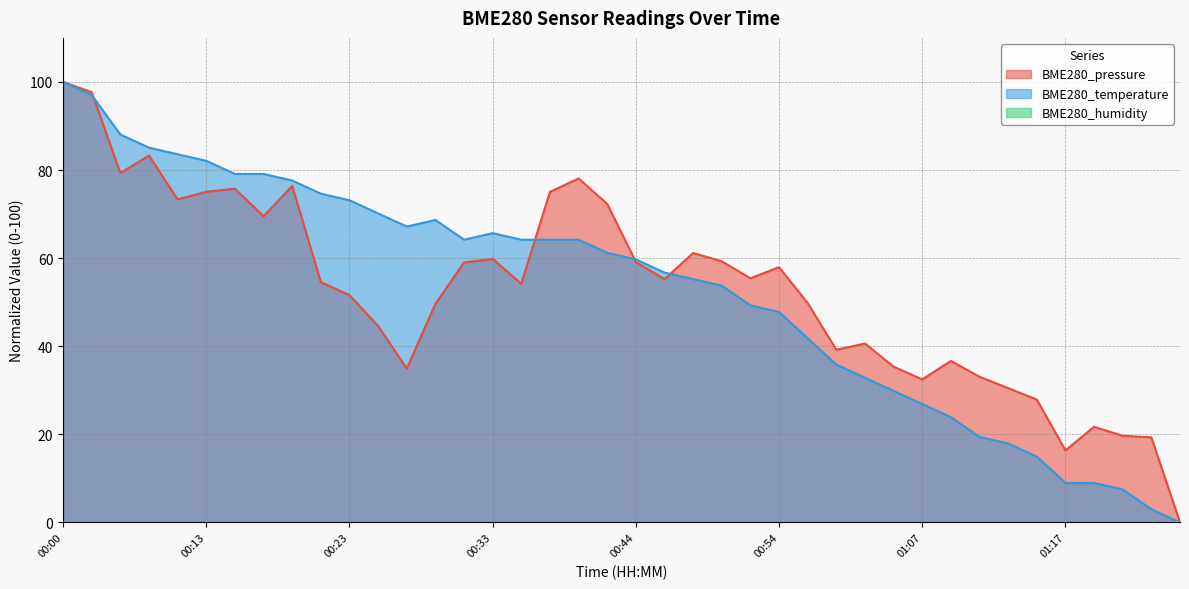

Between 00:31 and 00:27, which is larger?

00:31